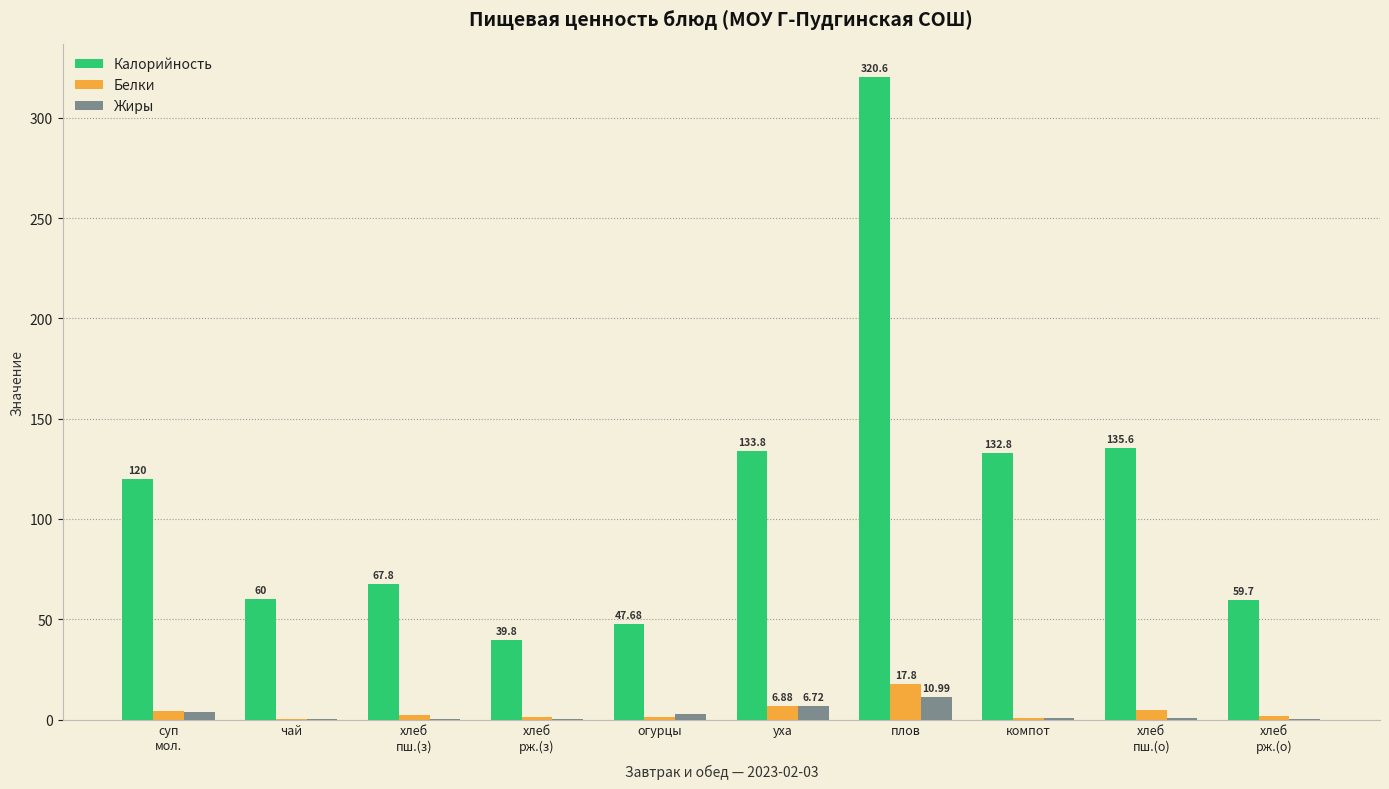

Which category has the highest value in the Калорийность series?

плов